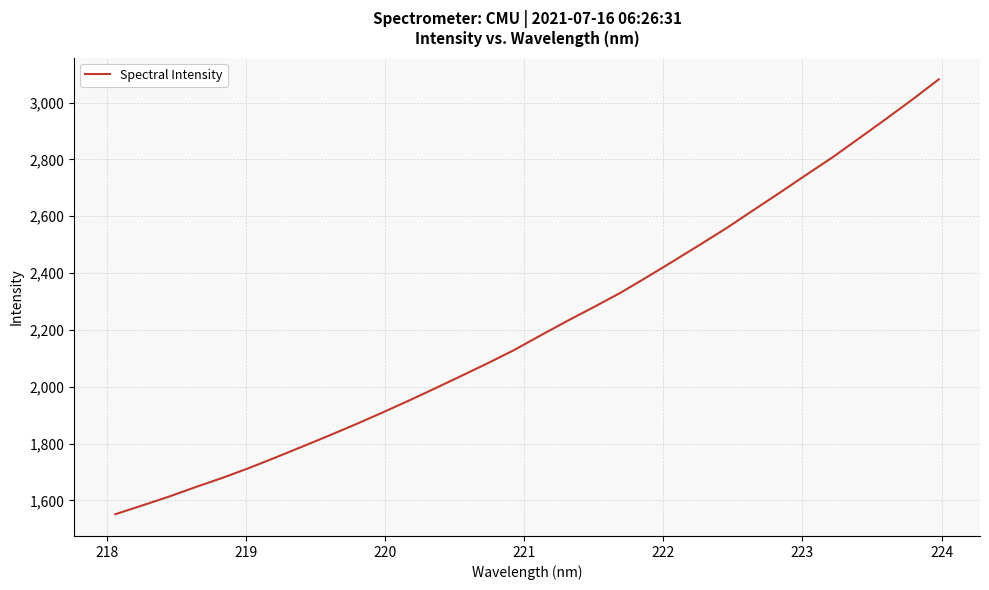

What is the maximum value shown in the chart?

3081.8